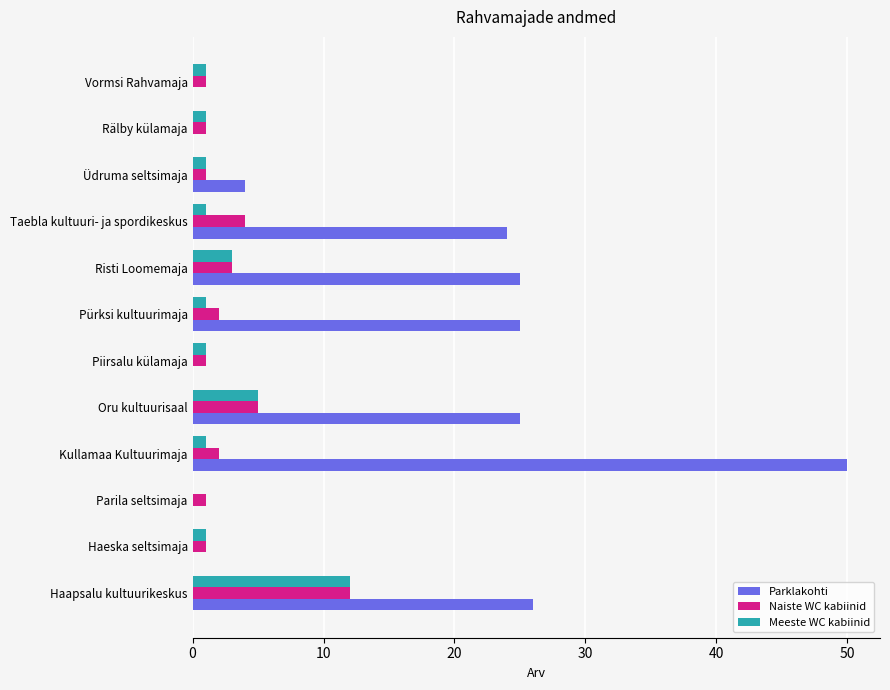

At which label is Meeste WC kabiinid closest to 6?

Oru kultuurisaal